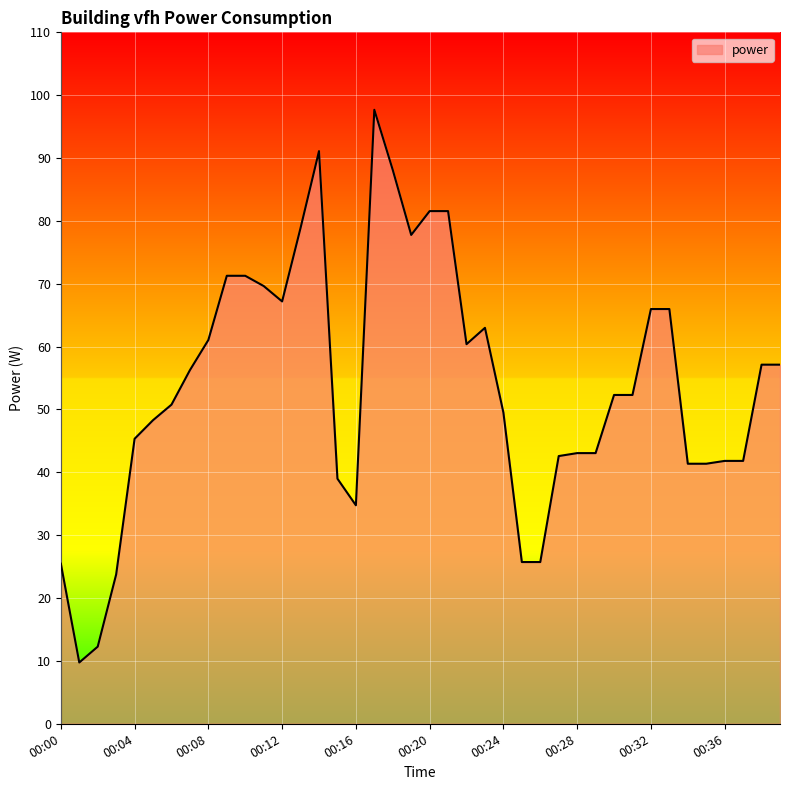

What is the difference between the maximum and minimum values?

87.9